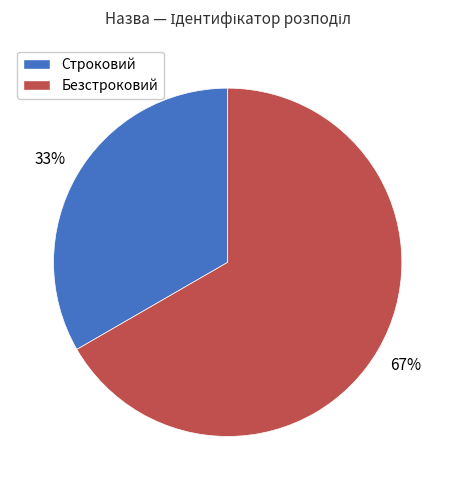

Is it true that Строковий is 24% of the pie?

False